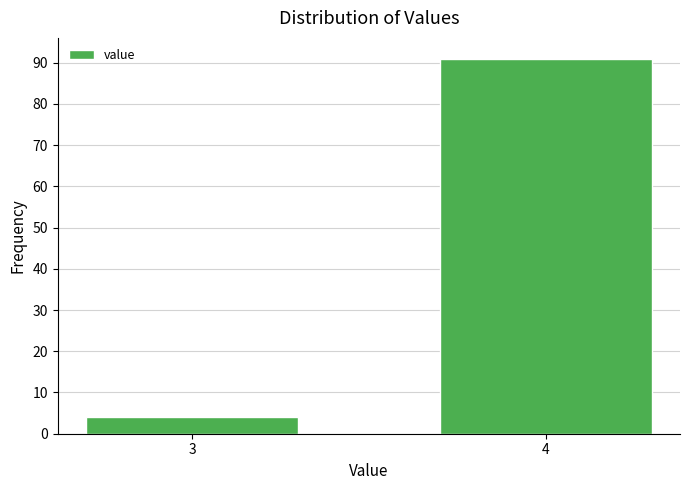

Reading left to right, transcribe all the data shown in this chart.

4	91